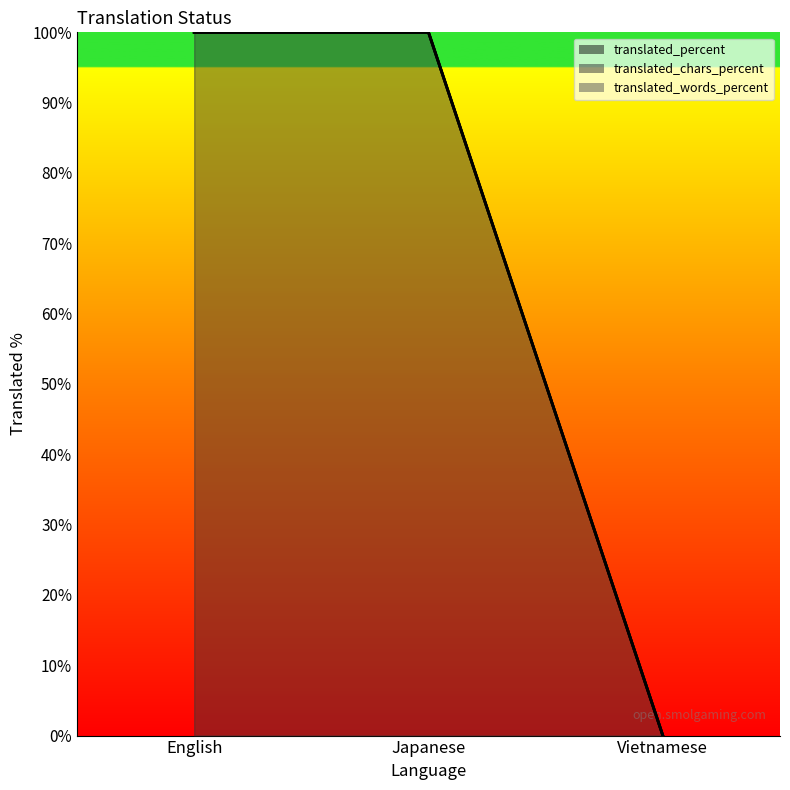

Does the chart have visible grid lines?

No